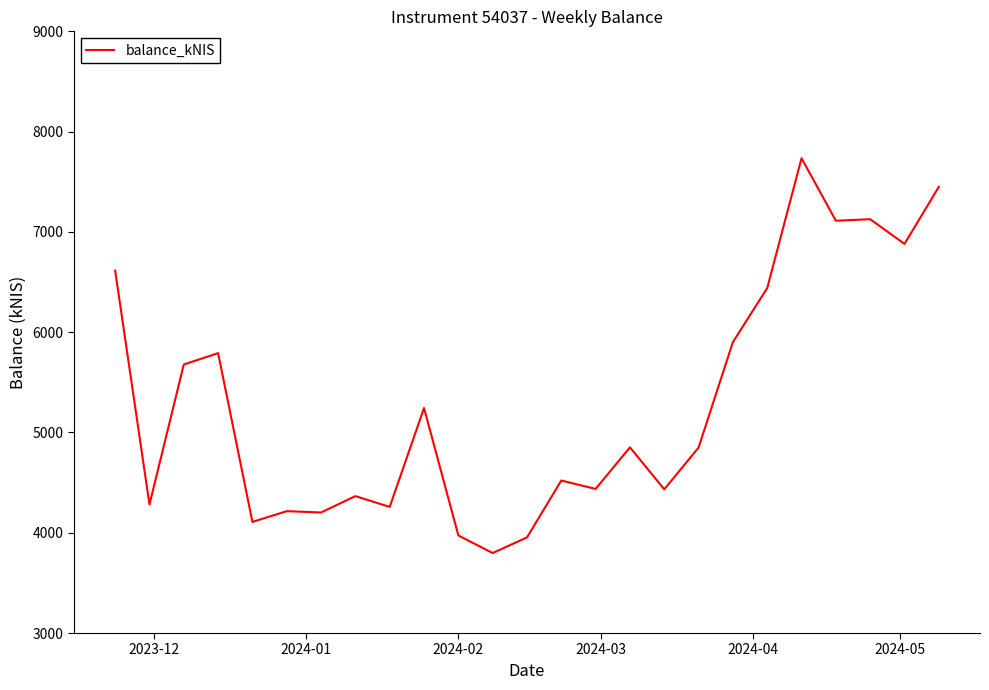

What is the greatest value displayed?

7734.5